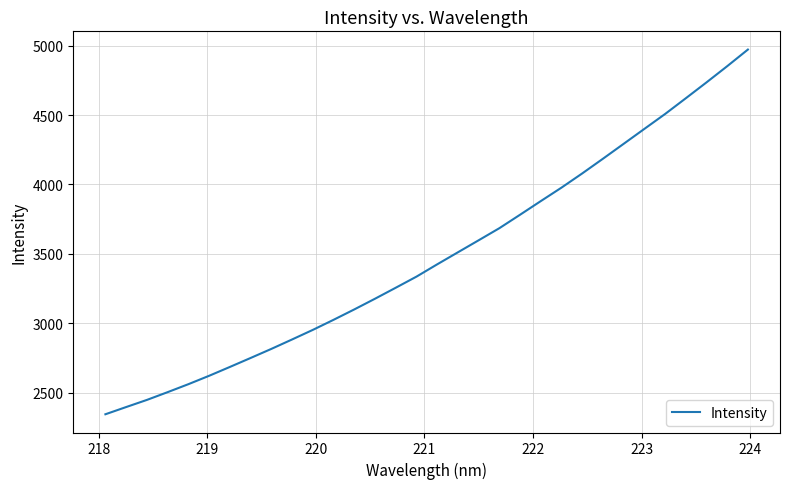

What is the difference between the maximum and minimum values?

2627.8